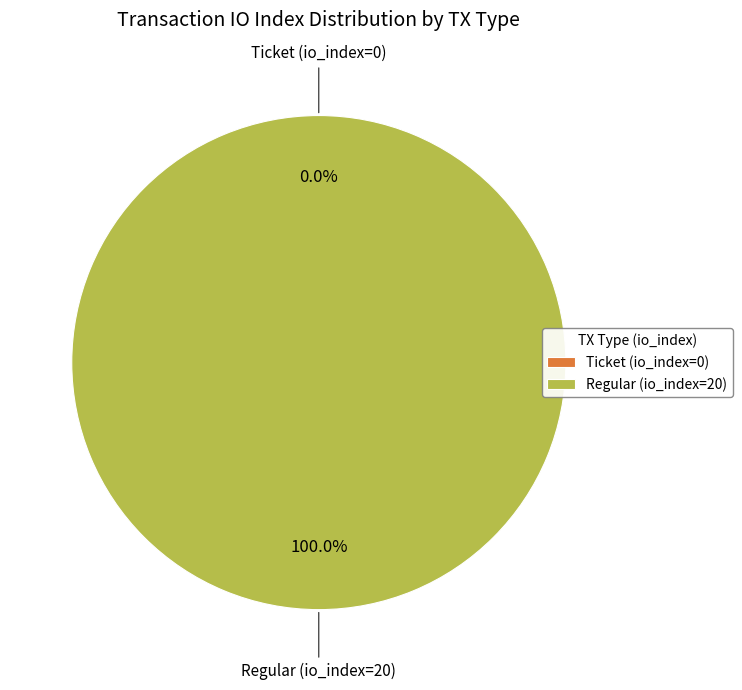

What is the total percentage of Regular (io_index=20) and Ticket (io_index=0)?

100.0%